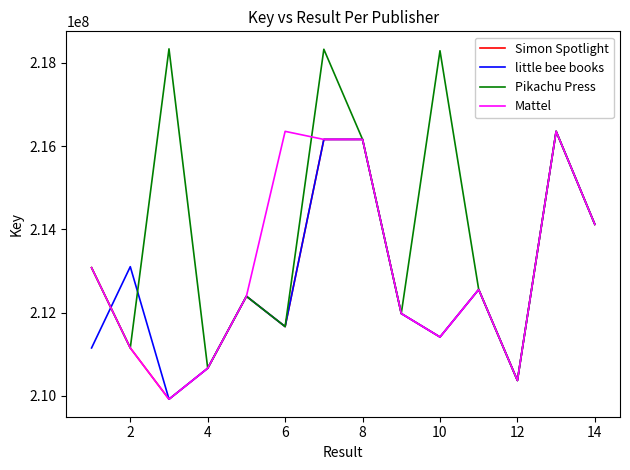

How many interior local valleys does the Simon Spotlight series have?

4